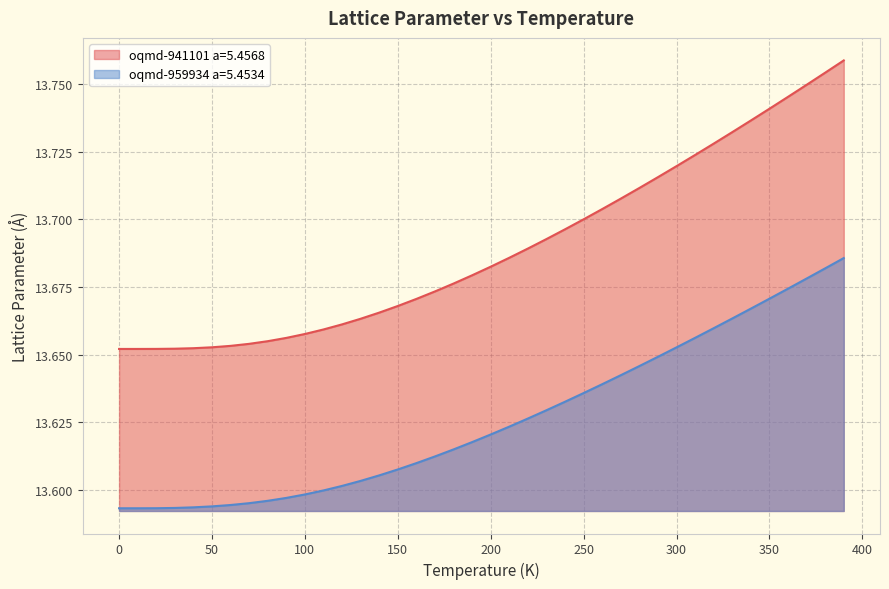

What is the total value across all series at 150.0?

27.3